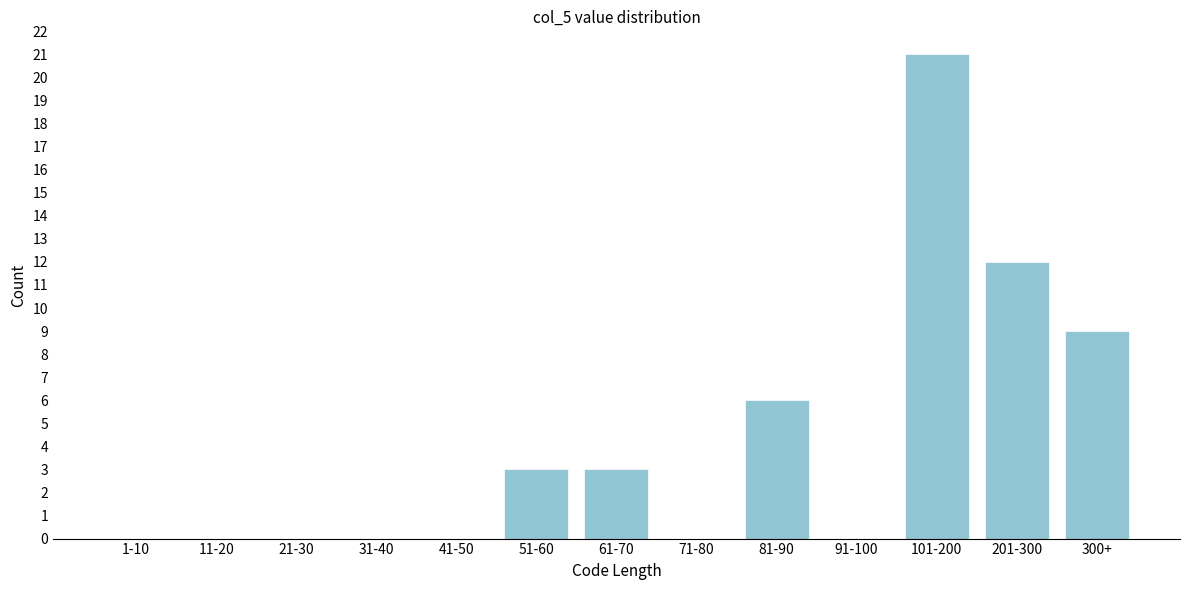

Reading left to right, extract all data points from this chart.

1-10=0	11-20=0	21-30=0	31-40=0	41-50=0	51-60=3	61-70=3	71-80=0	81-90=6	91-100=0	101-200=21	201-300=12	300+=9